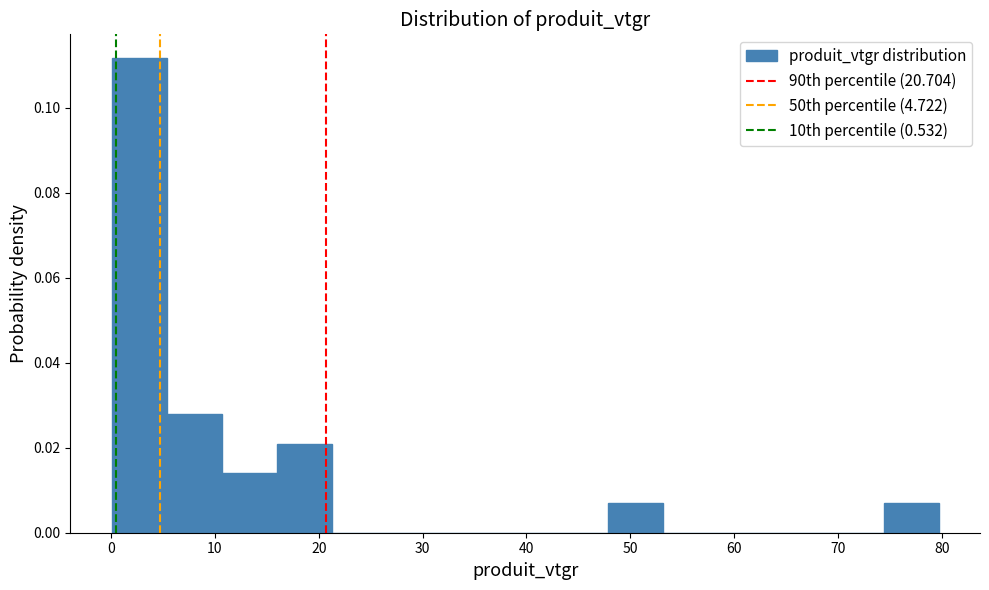

Reading left to right, transcribe this chart: for each bar, give the range it covers on the x-axis and its height. Neither the bar edges nor the heights are printed on the chart, so give them approximately, as read against the axes.

0 to 5: 0.112
5 to 11: 0.028
11 to 16: 0.014
16 to 21: 0.020
21 to 27: 0
27 to 32: 0
32 to 37: 0
37 to 43: 0
43 to 48: 0
48 to 53: 0.006
53 to 58: 0
58 to 64: 0
64 to 69: 0
69 to 74: 0
74 to 80: 0.006